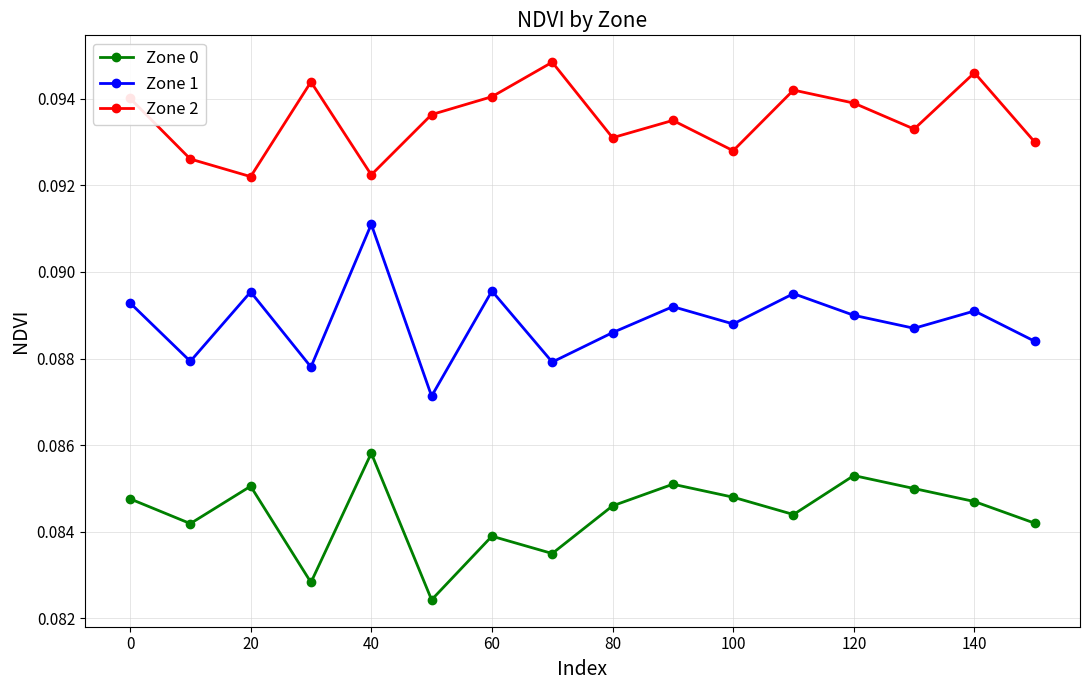

True or false: Zone 2 and Zone 1 cross at least once.

False